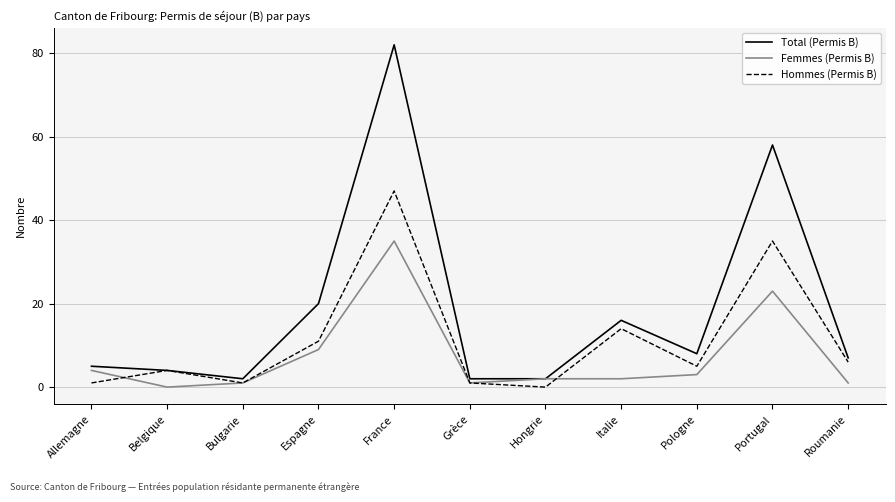

Reading left to right, extract all data points from this chart.

Total (Permis B): 5	4	2	20	82	2	2	16	8	58	7
Femmes (Permis B): 4	0	1	9	35	1	2	2	3	23	1
Hommes (Permis B): 1	4	1	11	47	1	0	14	5	35	6